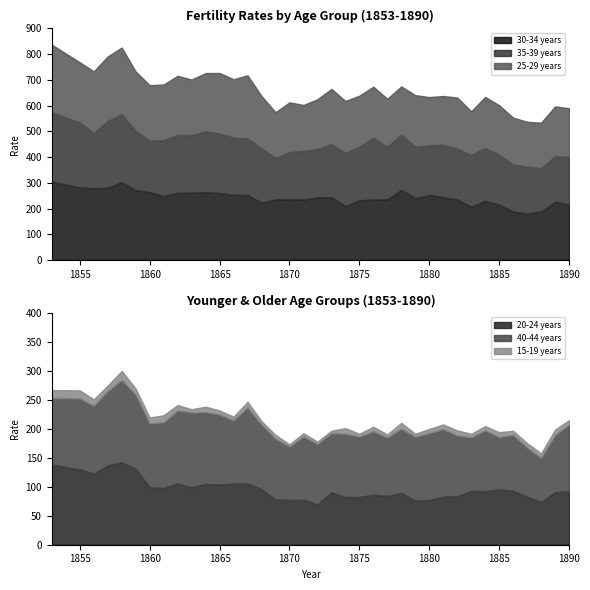

True or false: 35-39 years has more than 2 points higher than both neighbors.

True